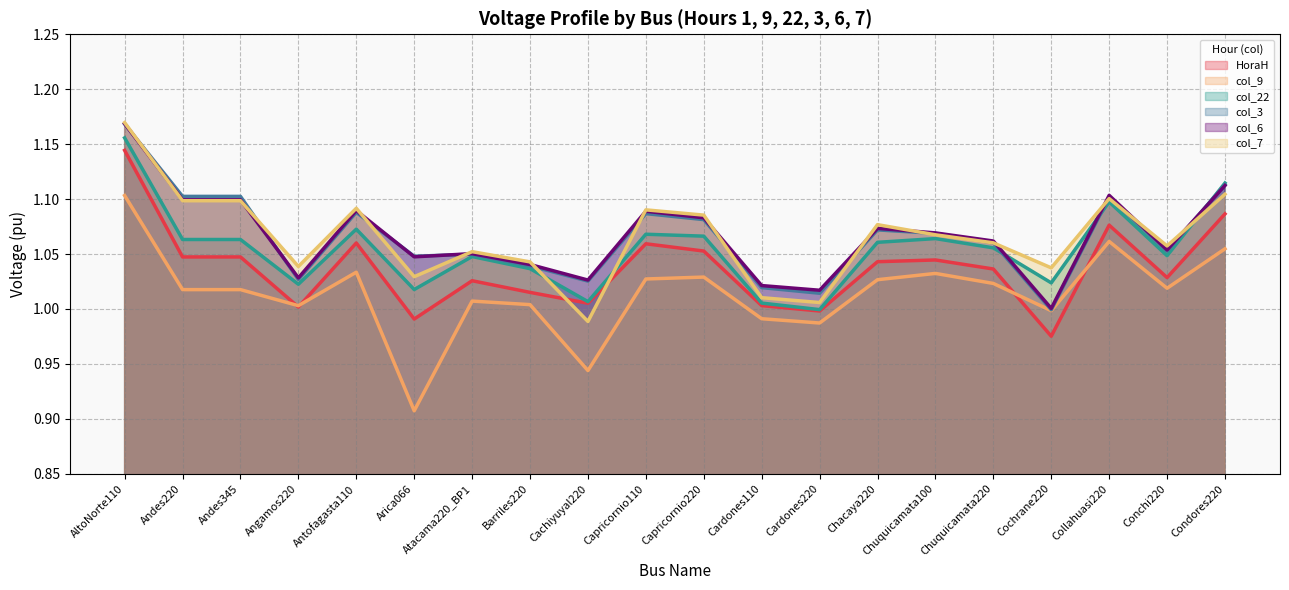

Where is col_3 nearest to the value 1?

Cochrane220